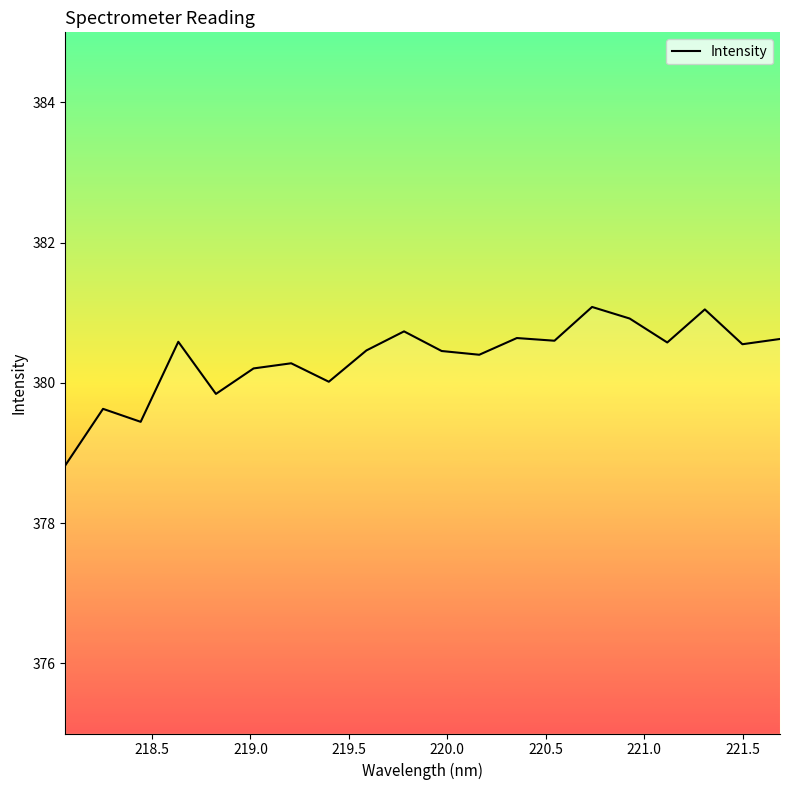

What is the difference between the maximum and minimum values?

2.3